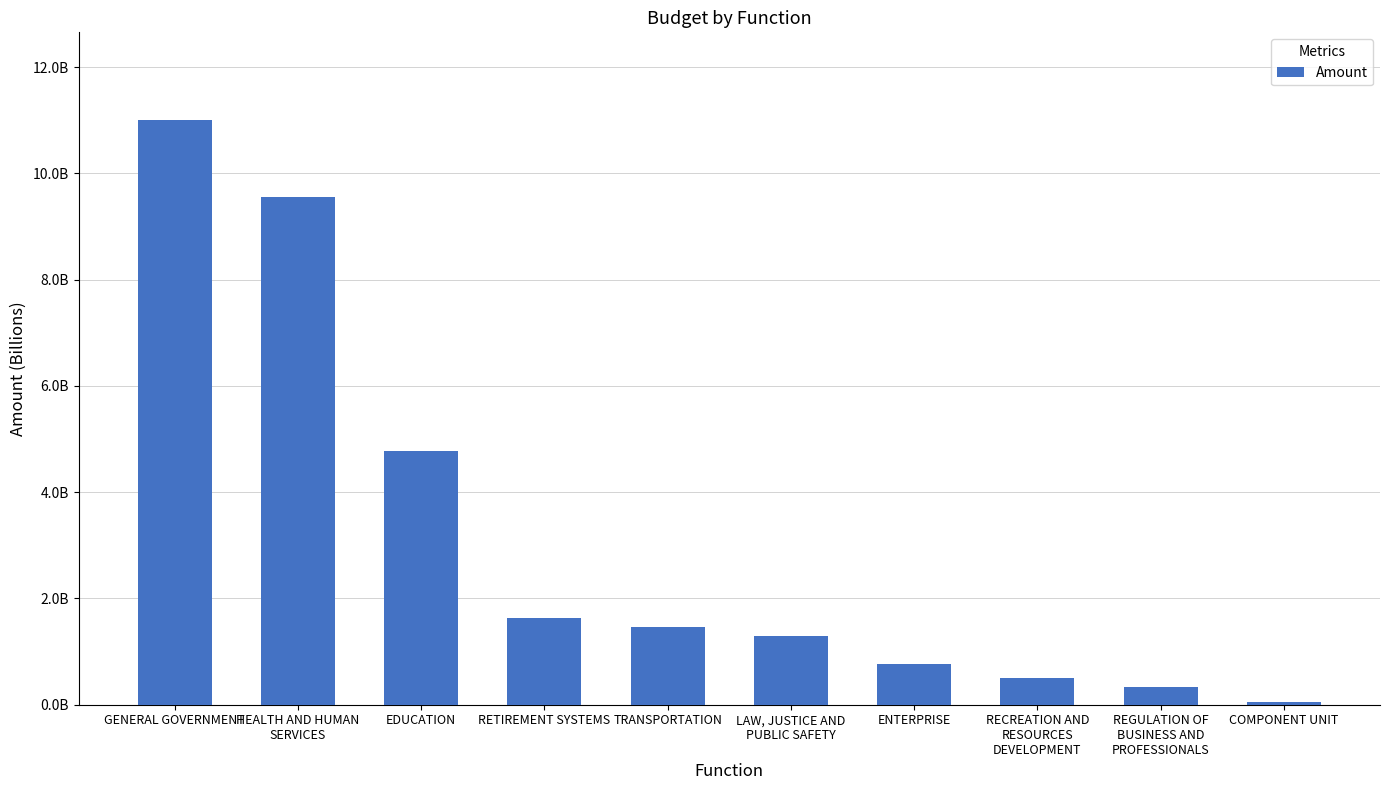

What is the difference between the second highest and second lowest values?

9206587520.1